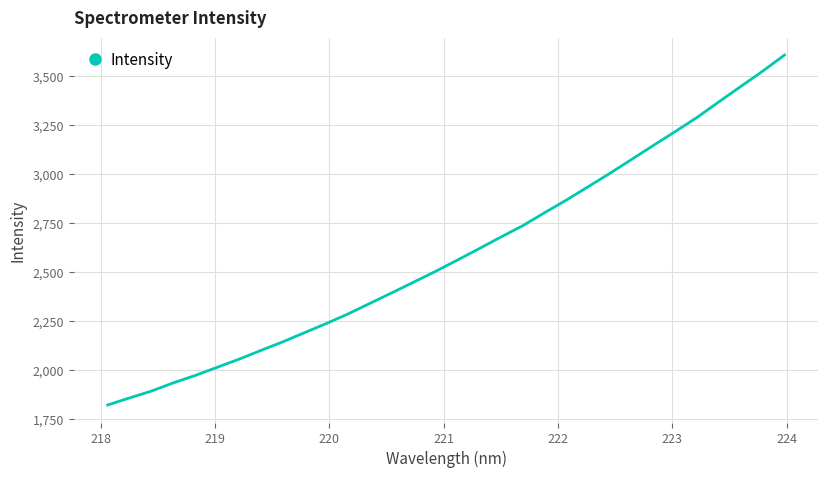

What is the difference between the maximum and minimum values?

1783.8